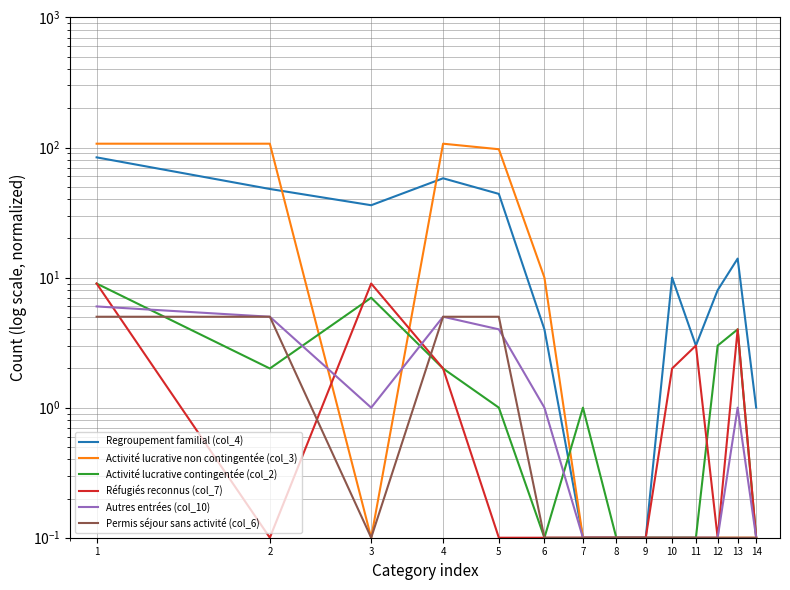

In Activité lucrative contingentée (col_2), how many points are lower than both neighbors (excluding endpoints)?

2